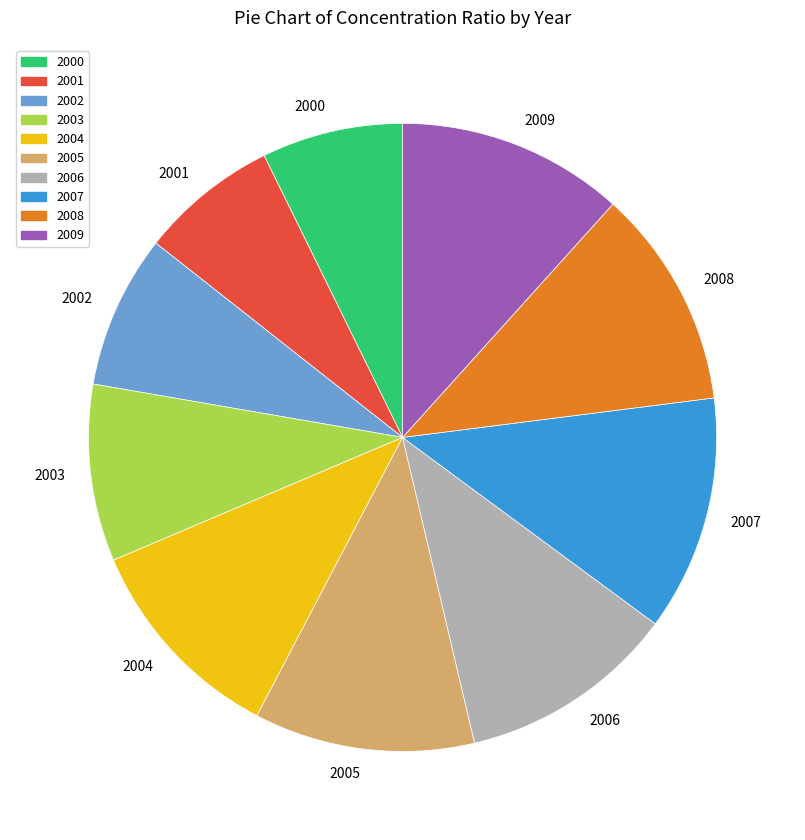

Is there any slice that represents more than half of the pie?

No